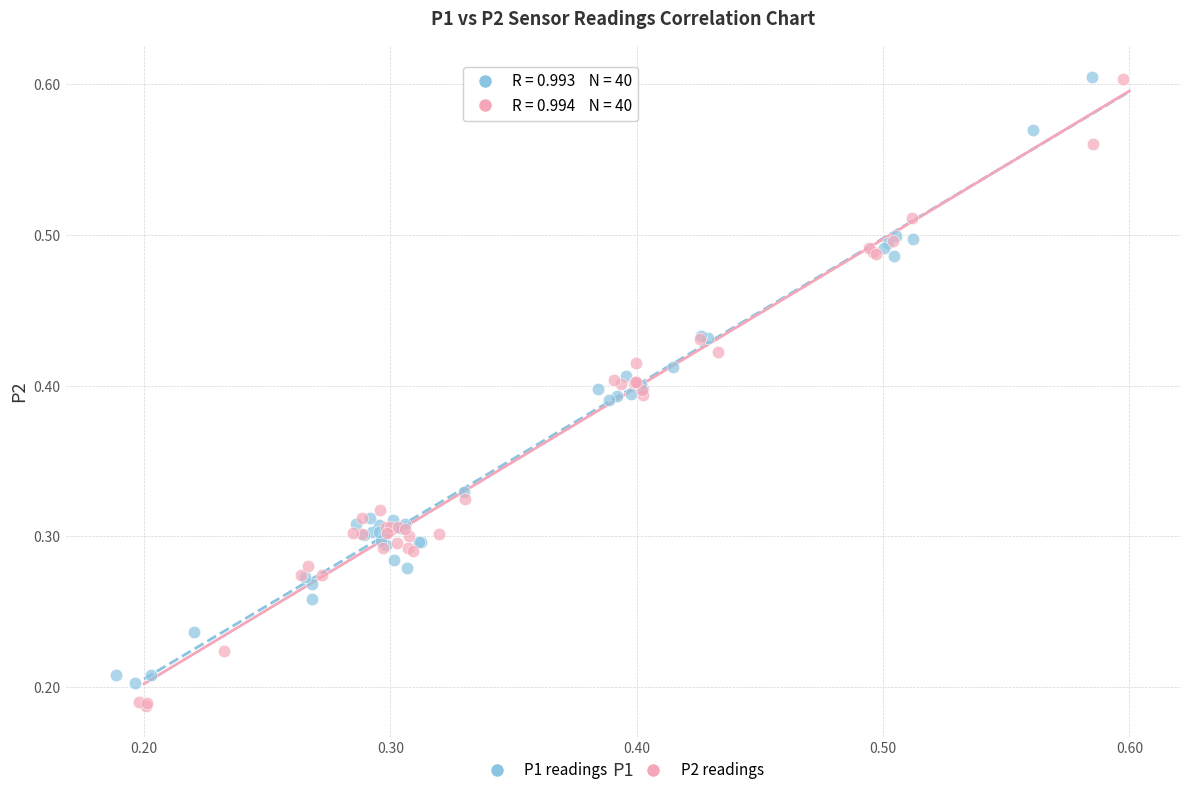

Which series has the widest spread of Y values?

P2 readings